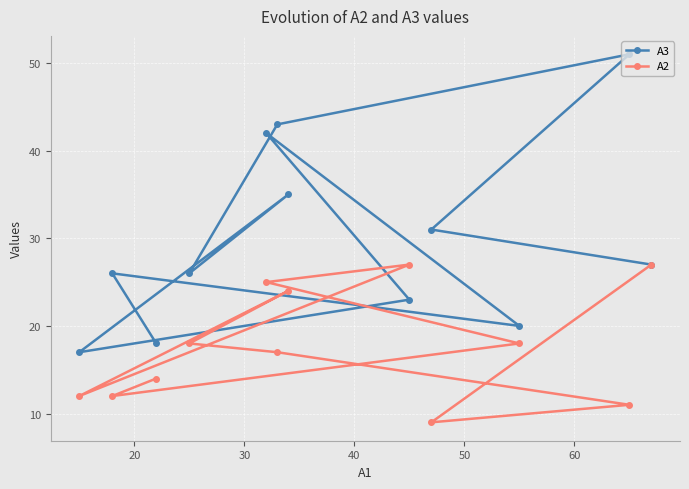

What is the value of the A2 point at the 4th from the left?

18